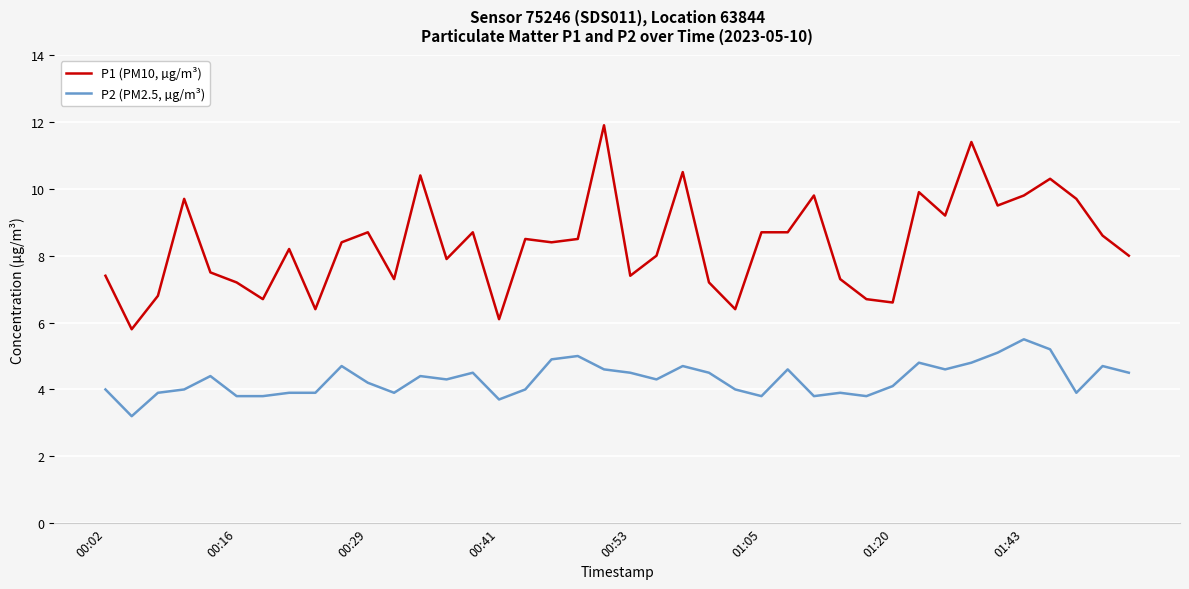

What is the lowest value of the P2 (PM2.5, µg/m³) series?

3.2